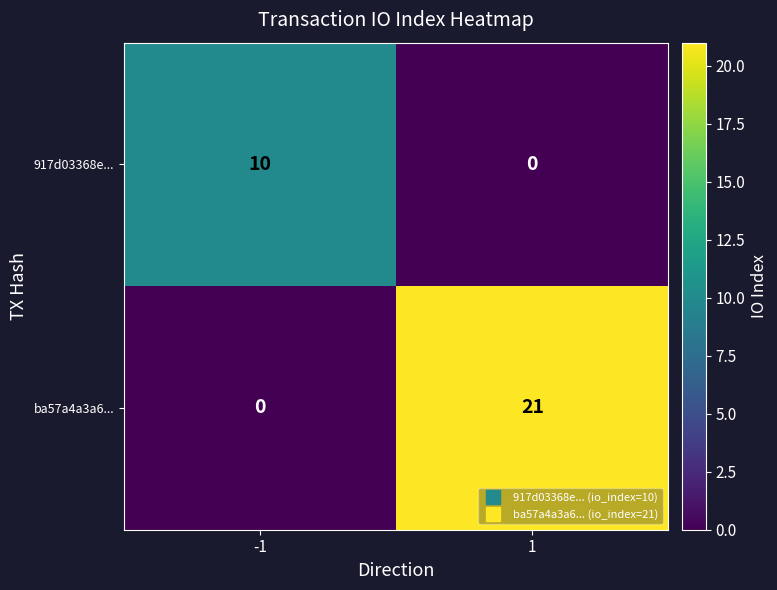

Rank the series by their average value, from highest to lowest.

ba57a4a3a6..., 917d03368e...